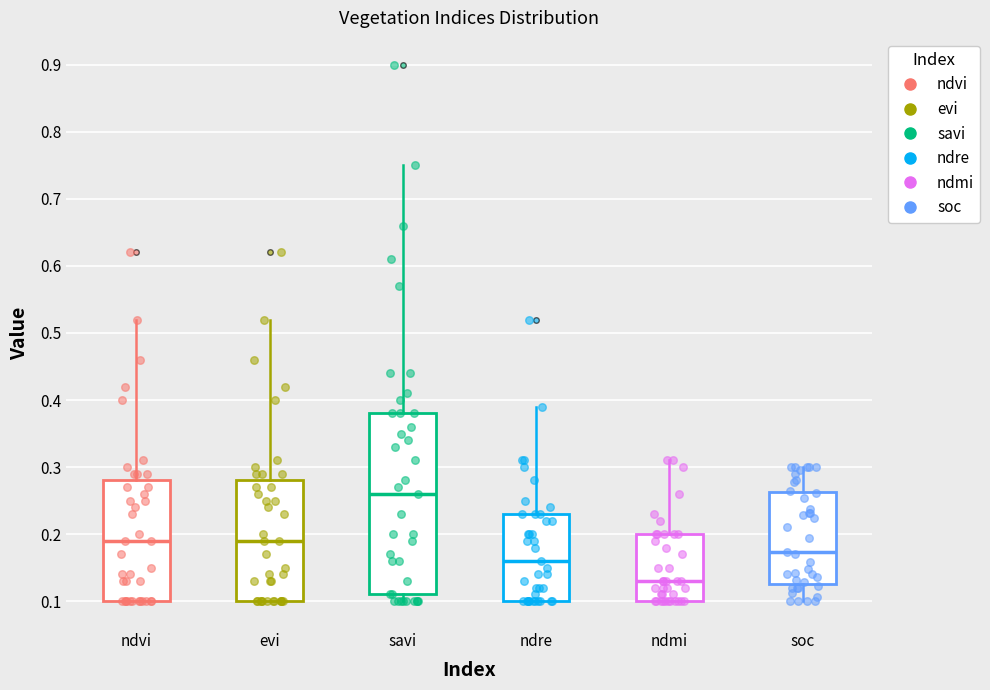

Comparing the boxes themselves (not the whiskers), which one is the tallest?

savi